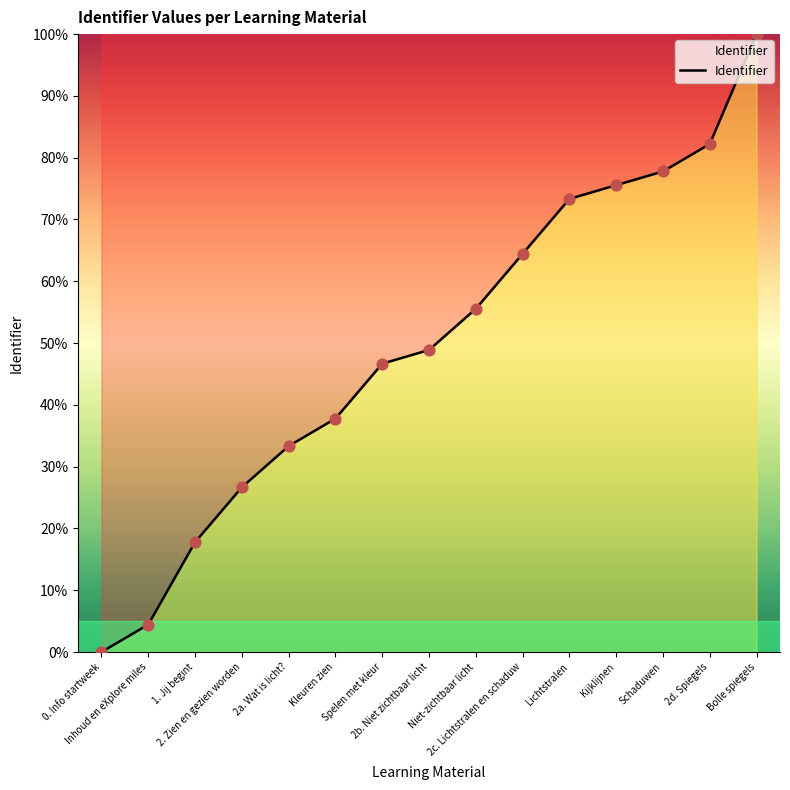

Approximately how many times larger is the value at Bolle spiegels compared to 2d. Spiegels?

1.2